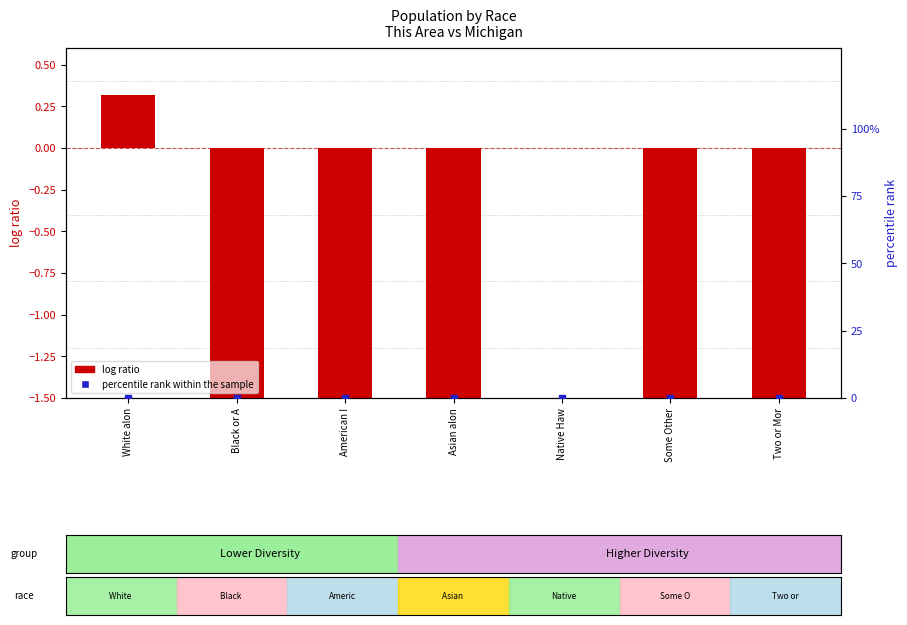

What are all the series names shown in the legend?

log ratio, percentile rank within the sample